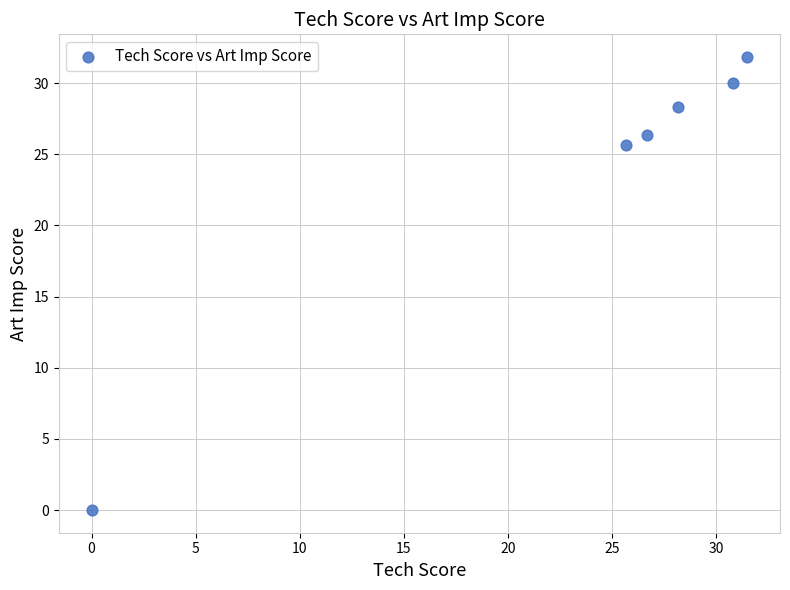

What is the average X value?

23.8